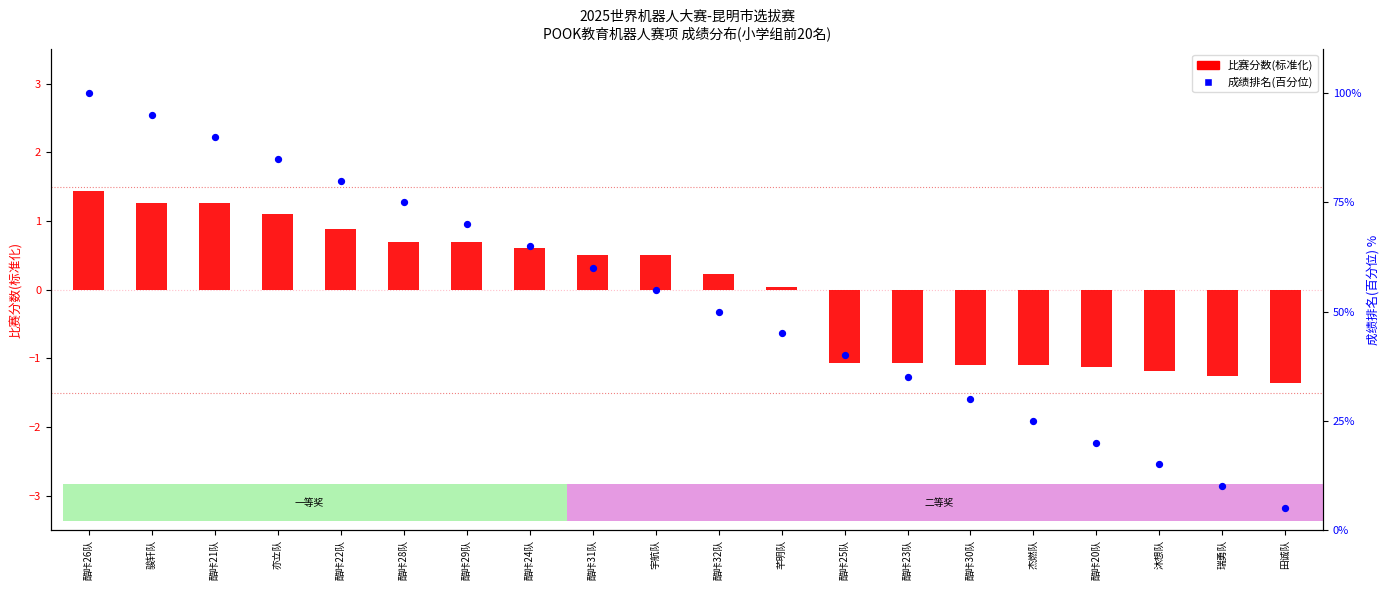

At how many categories does at least one series exceed 96?

1